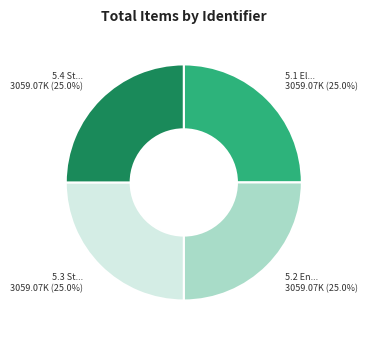

Is there a majority slice in this chart?

No